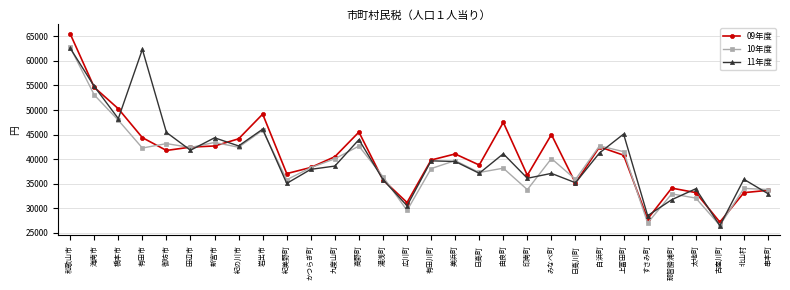

Rank the series at 上富田町 from highest to lowest value.

11年度, 10年度, 09年度